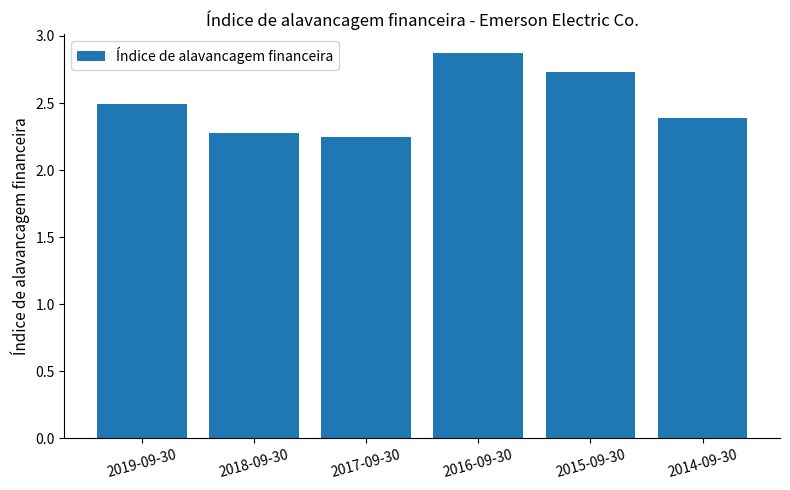

True or false: the data shows 2.9 at 2016-09-30.

True